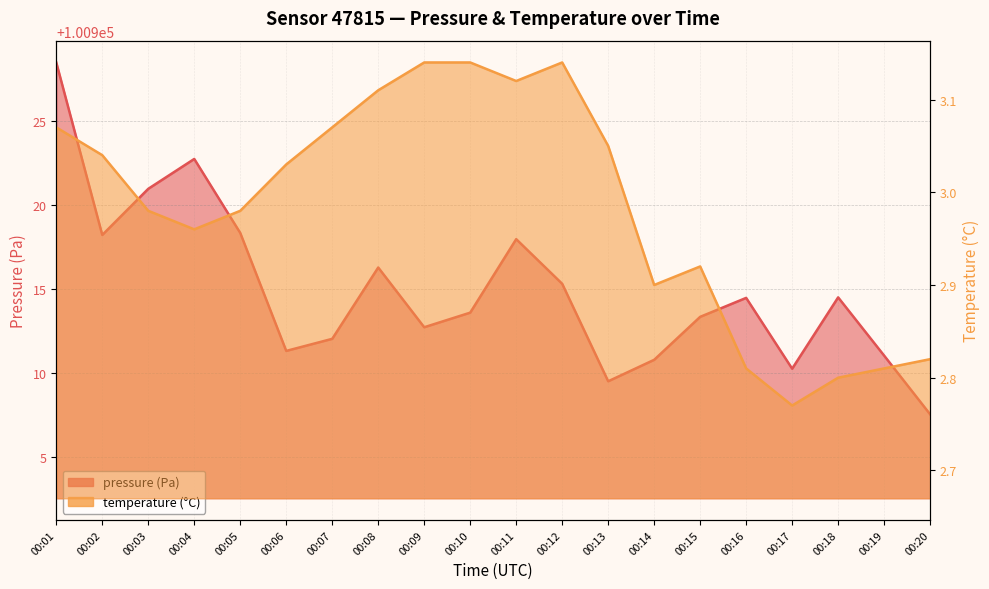

What is the total value across all series at 00:12?

100918.4